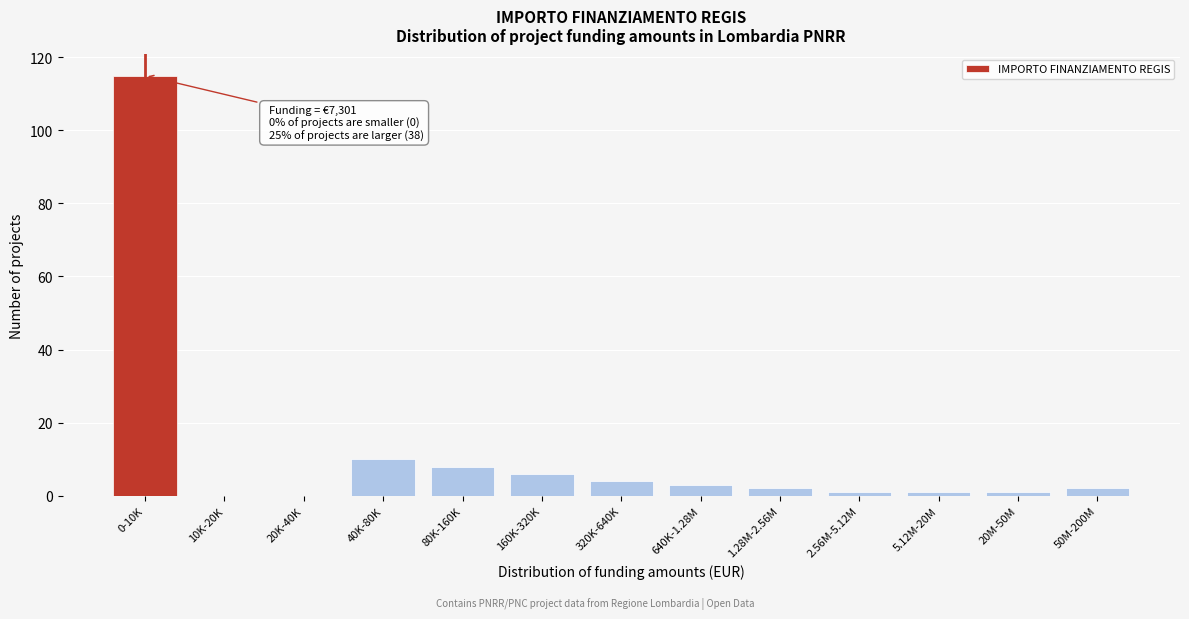

Reading left to right, list all the values displayed in this chart.

0-10K=115	10K-20K=0	20K-40K=0	40K-80K=10	80K-160K=8	160K-320K=6	320K-640K=4	640K-1.28M=3	1.28M-2.56M=2	2.56M-5.12M=1	5.12M-20M=1	20M-50M=1	50M-200M=2